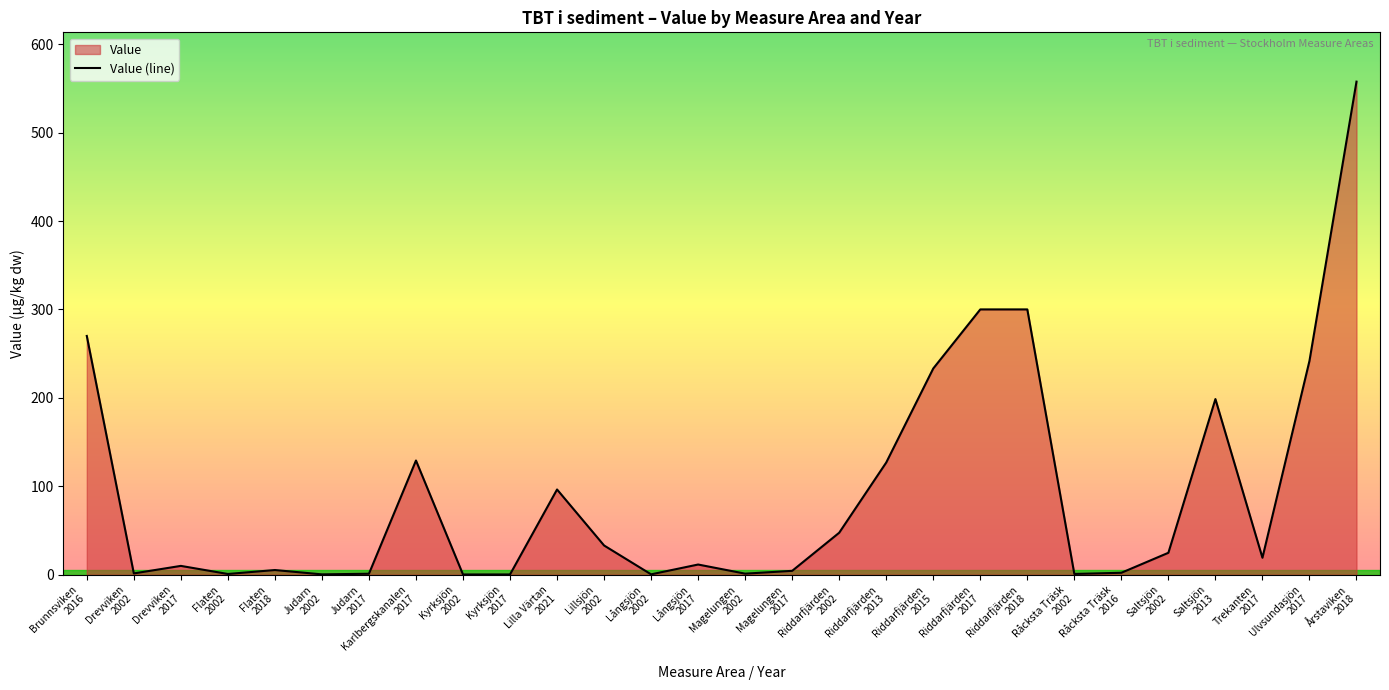

What is the sum of the values at Judarn
2017 and Drevviken
2017?

10.9